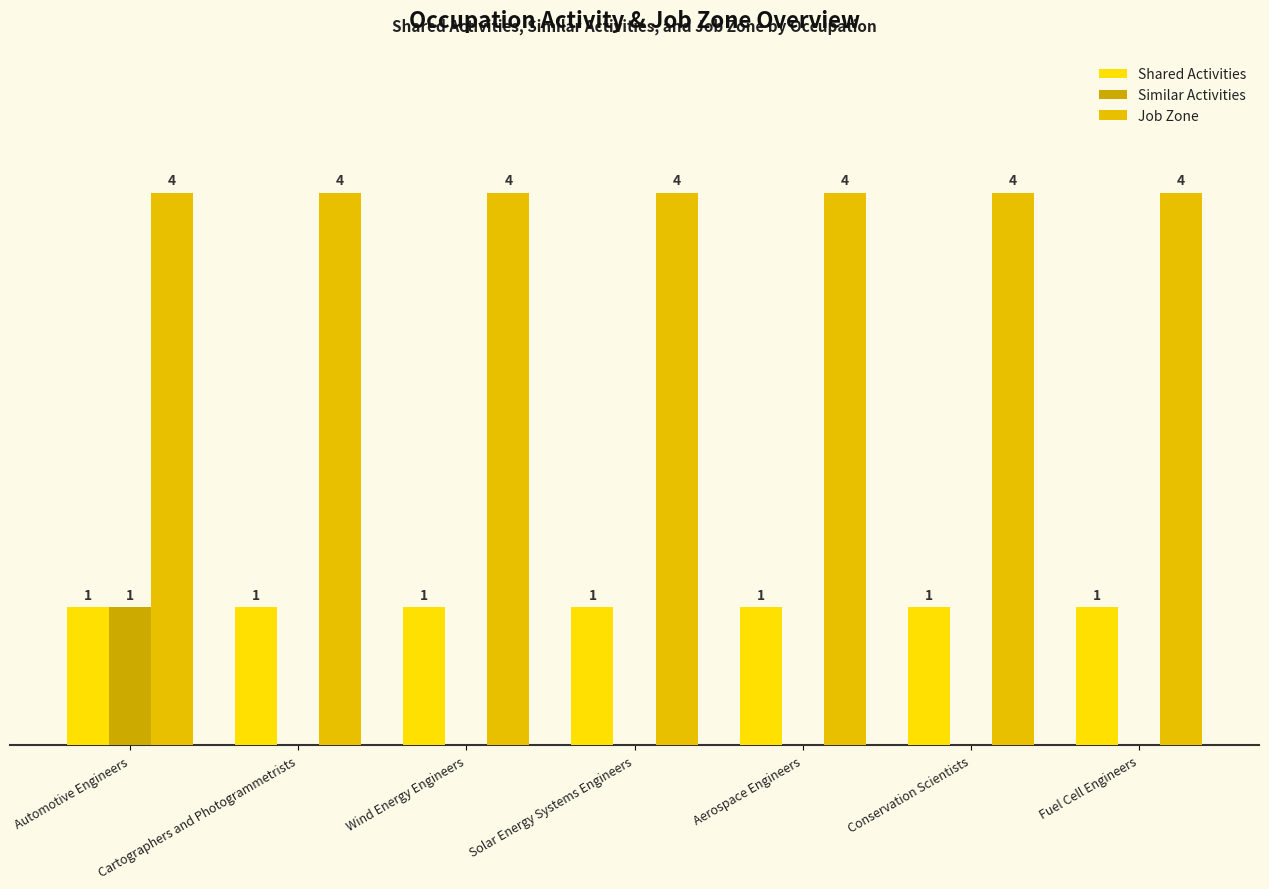

Are the bars horizontal?

No